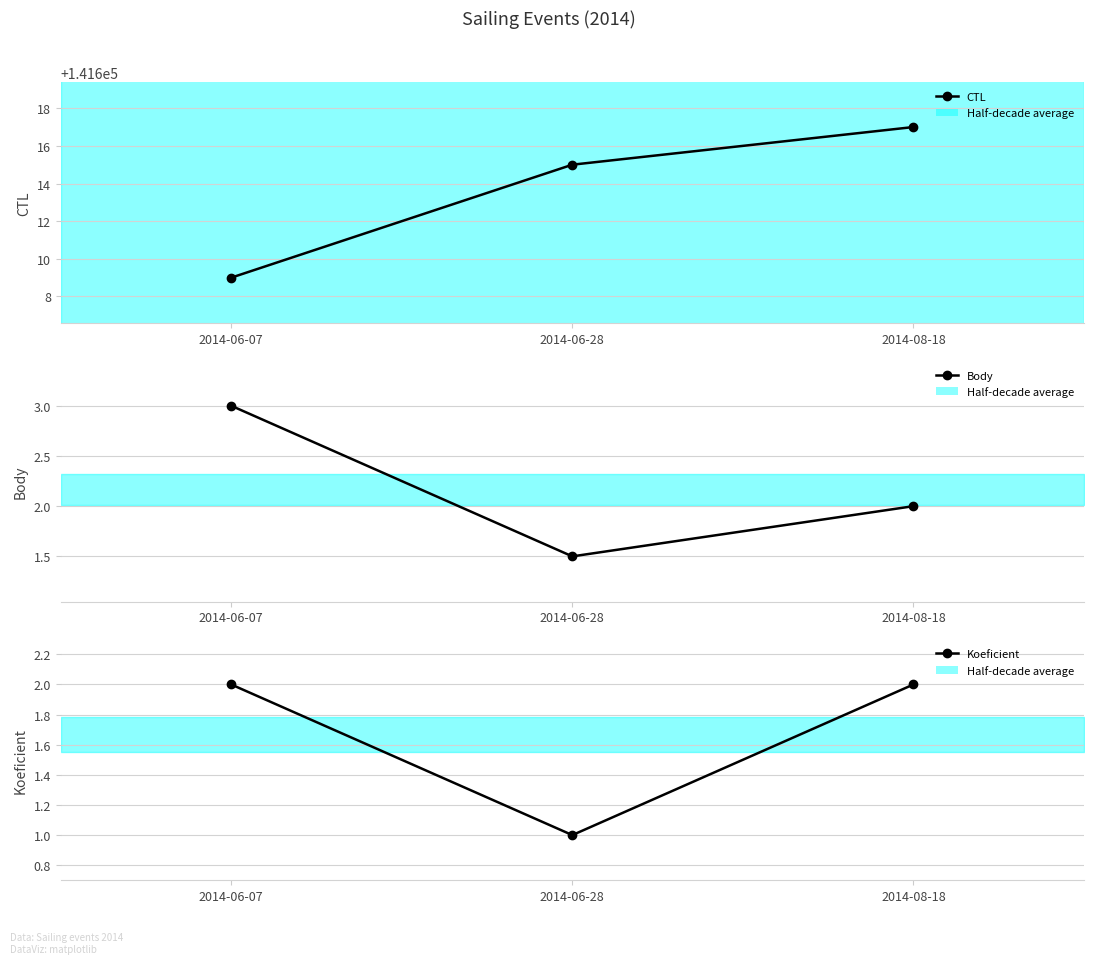

Which series has the largest total across all categories?

CTL